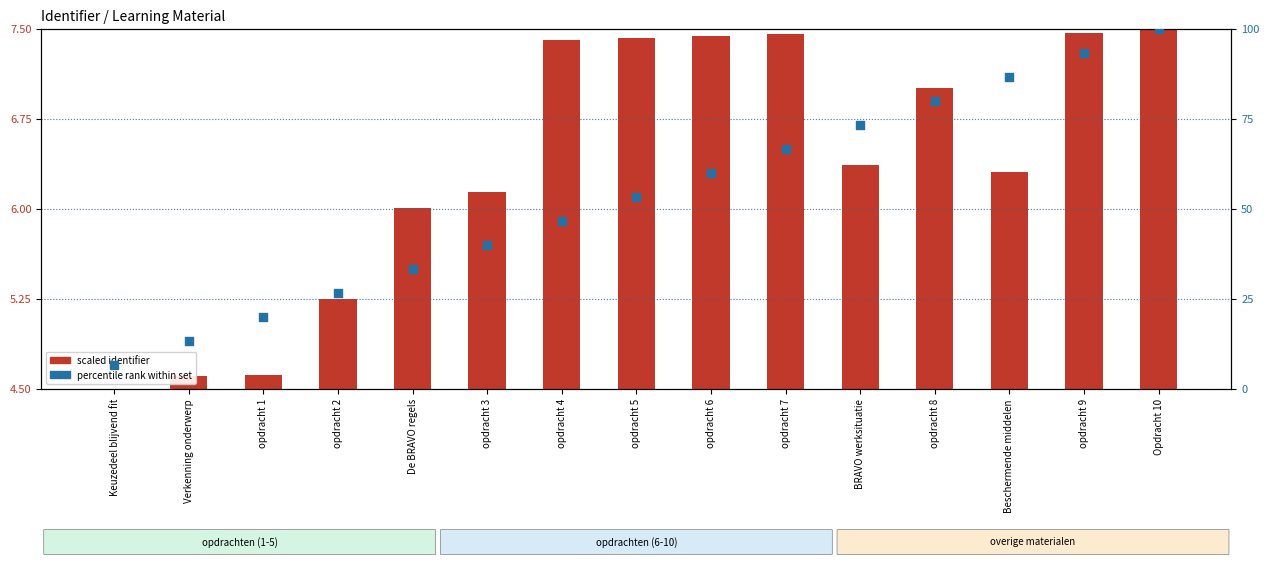

What is the total value across all series at Keuzedeel blijvend fit?

11.2